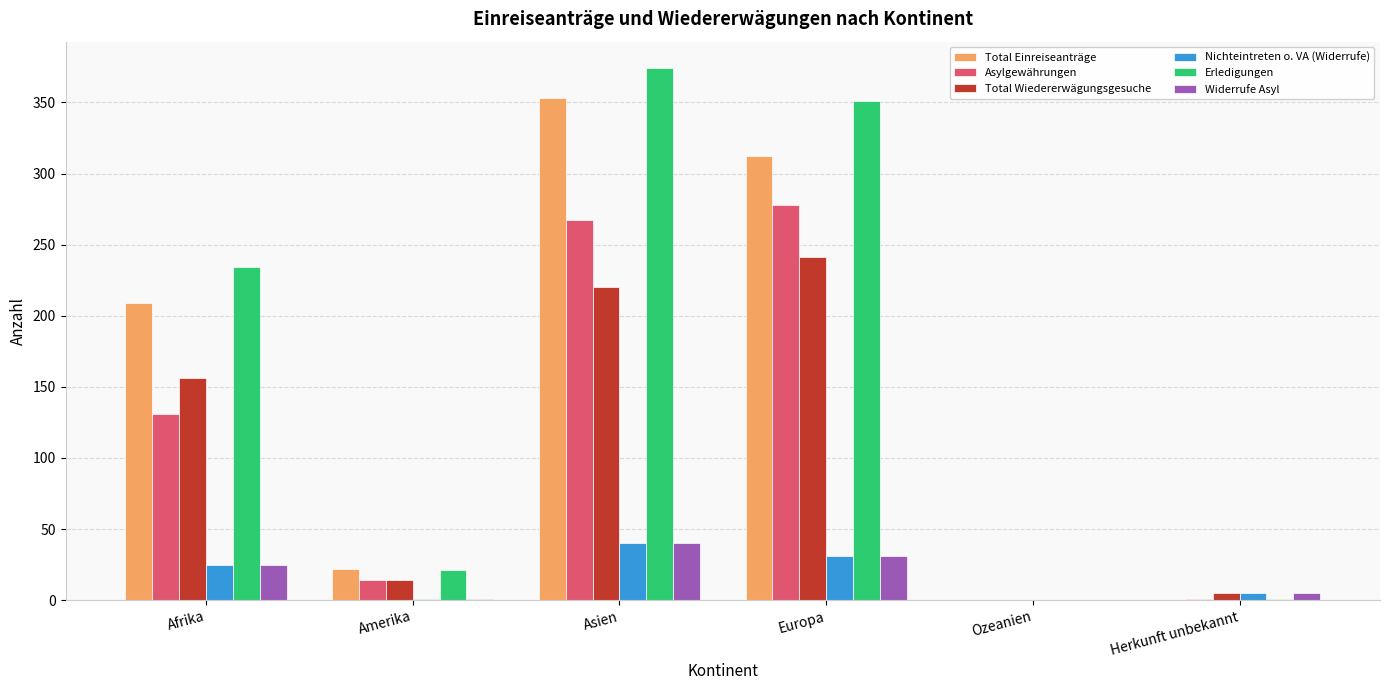

True or false: Widerrufe Asyl has a value of 25 at Afrika.

True